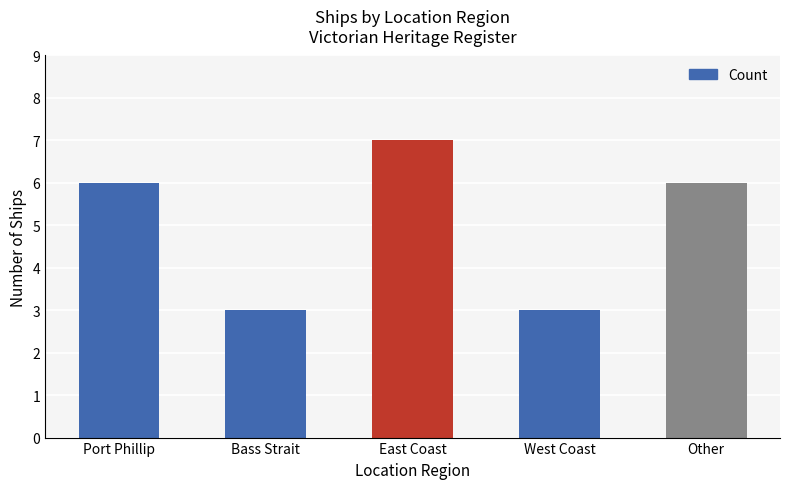

What is the label of the 4th bar from the left?

West Coast